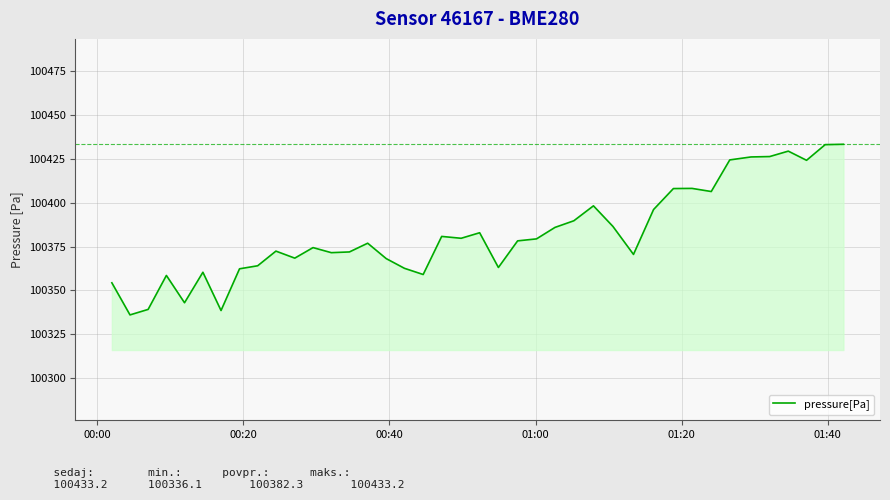

What is the average value?

100382.3